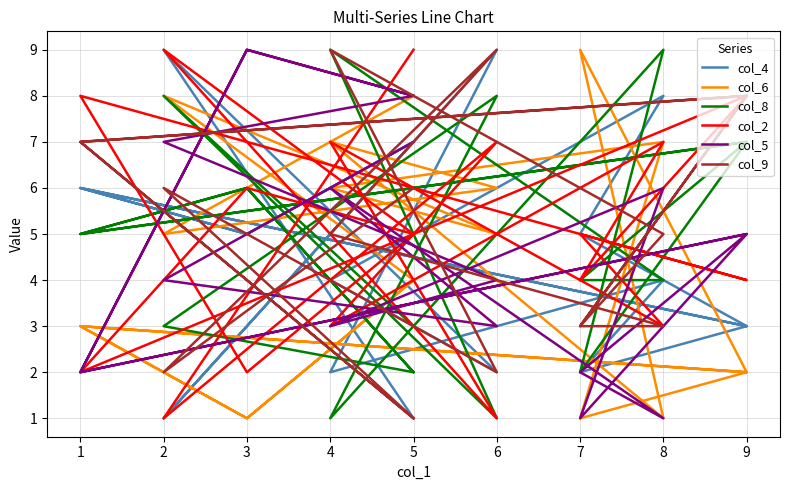

What is the average value of the col_6 series?

4